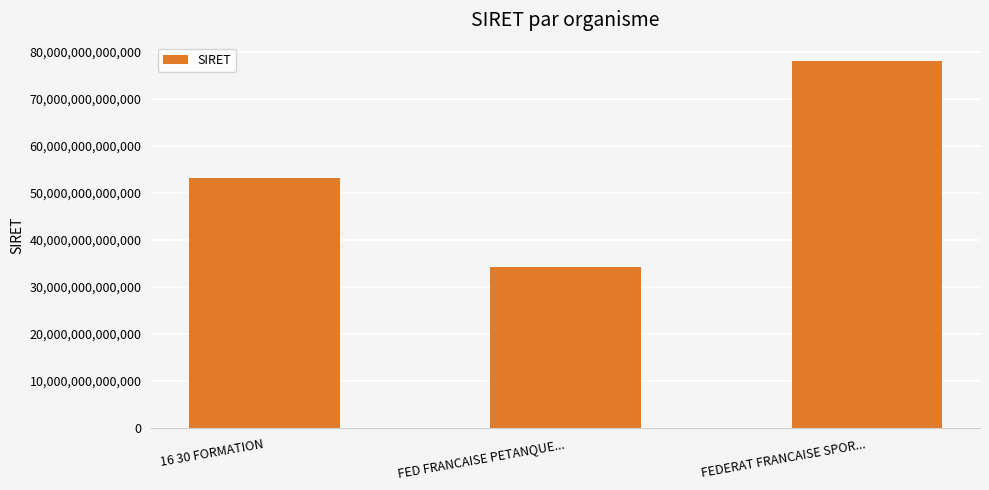

The value at FEDERAT FRANCAISE SPOR... is 77982574400039. True or false?

True